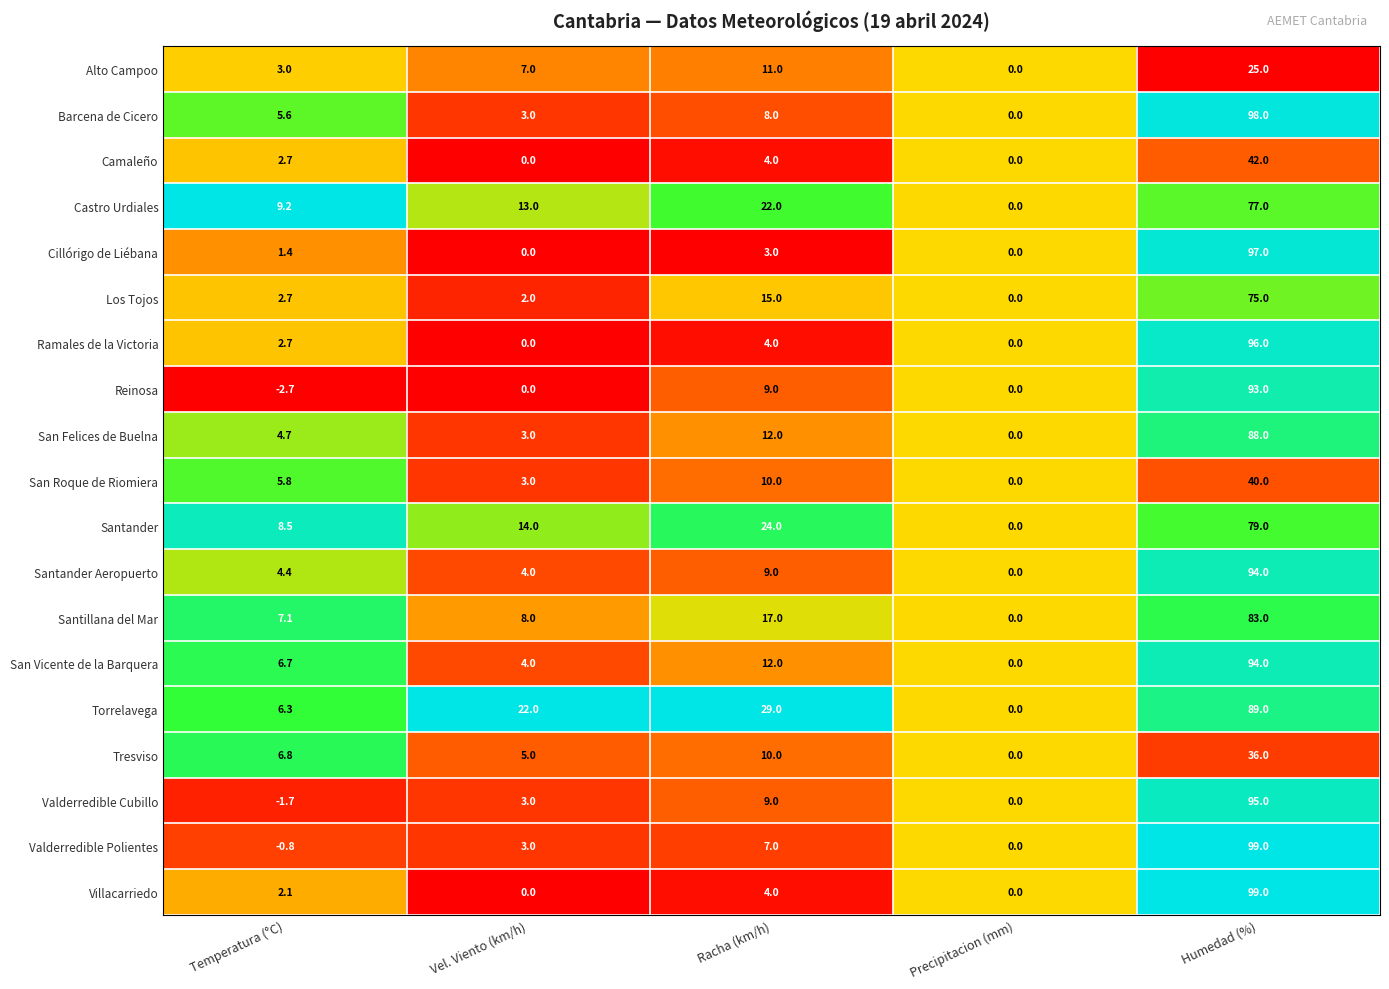

What is the difference between the maximum and minimum values in the San Roque de Riomiera series?

40.0